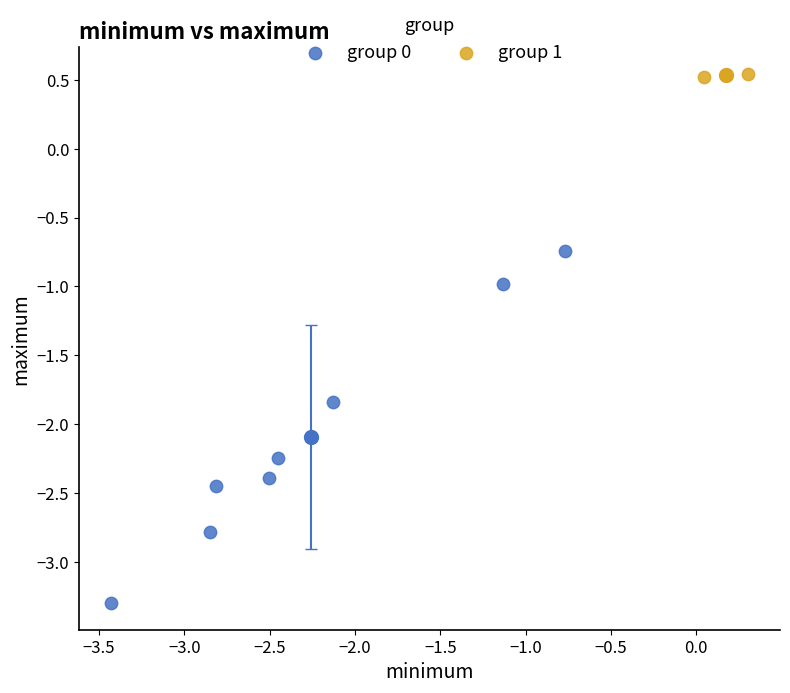

What are all the series names shown in the legend?

group 0, group 1